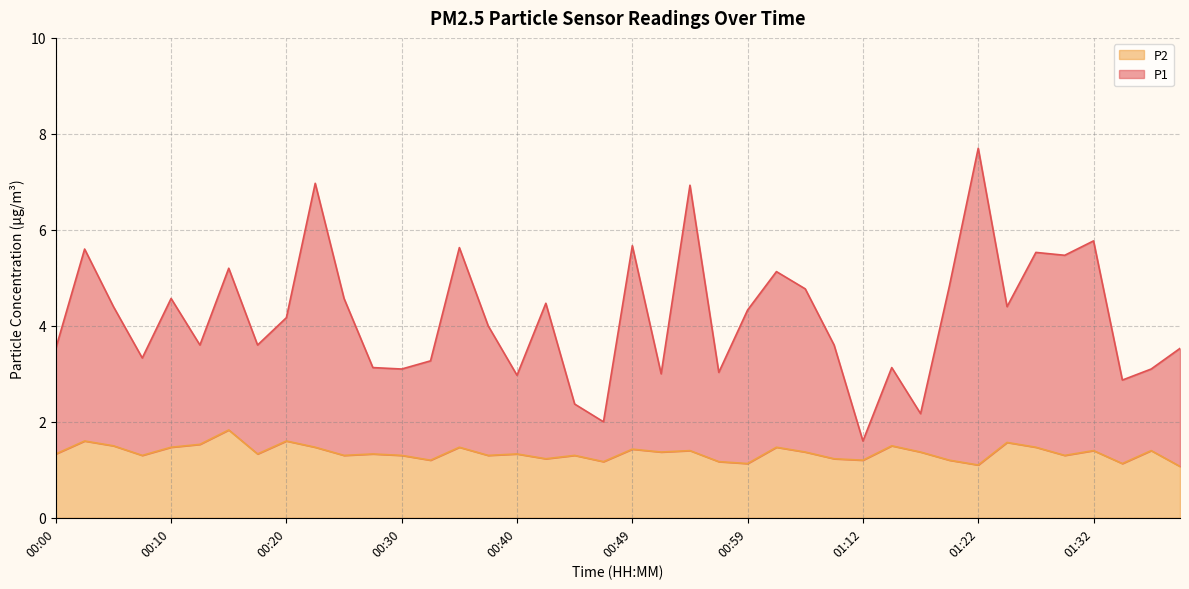

What is the difference between the maximum and minimum values in the P1 series?

6.1